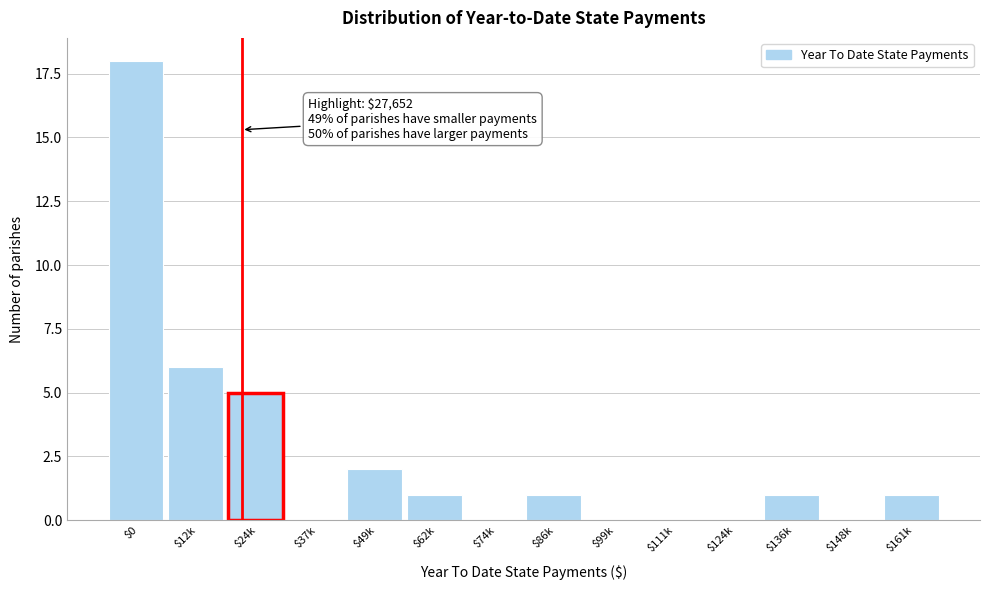

The value at $99k is -11. True or false?

False